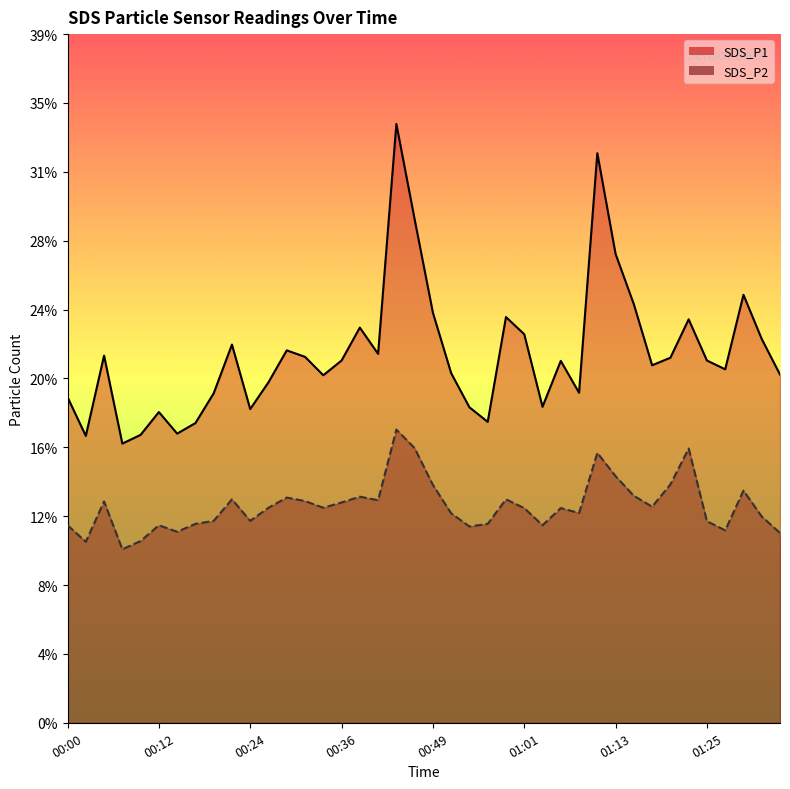

What is the maximum value for SDS_P2?

16.7